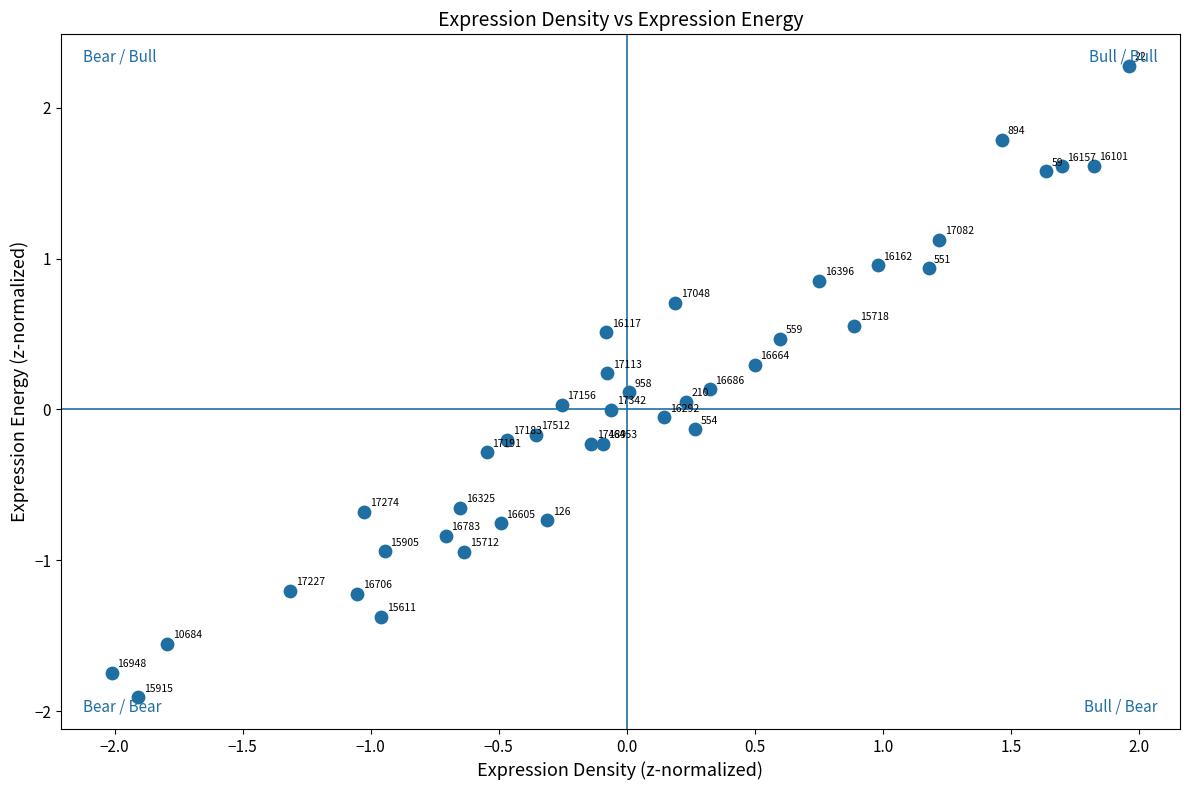

What is the range of X values (max minus min)?

4.0